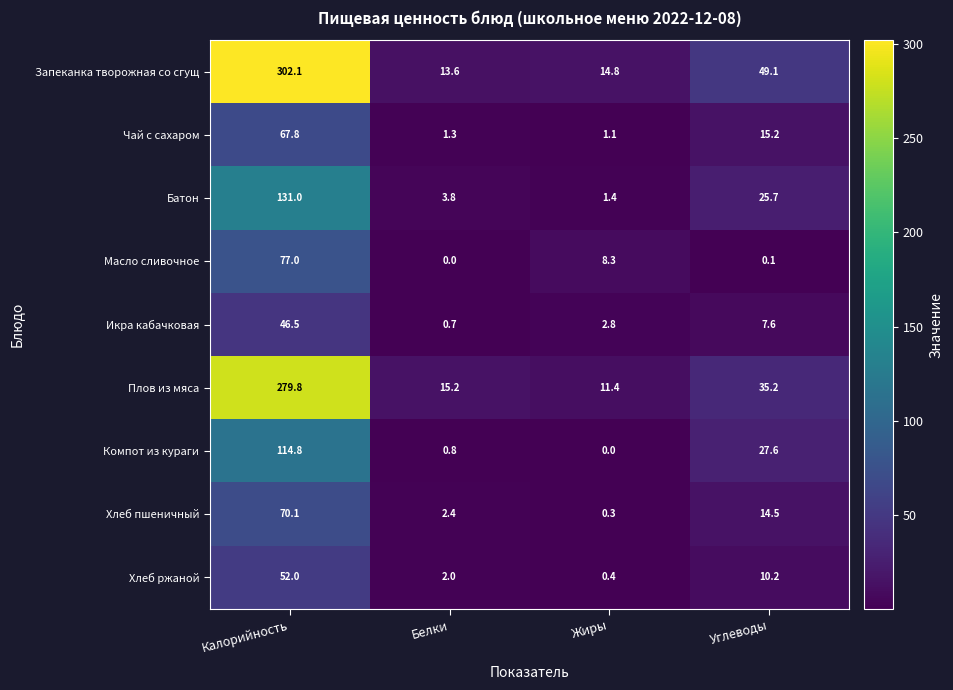

What is the maximum value shown in the chart?

302.1